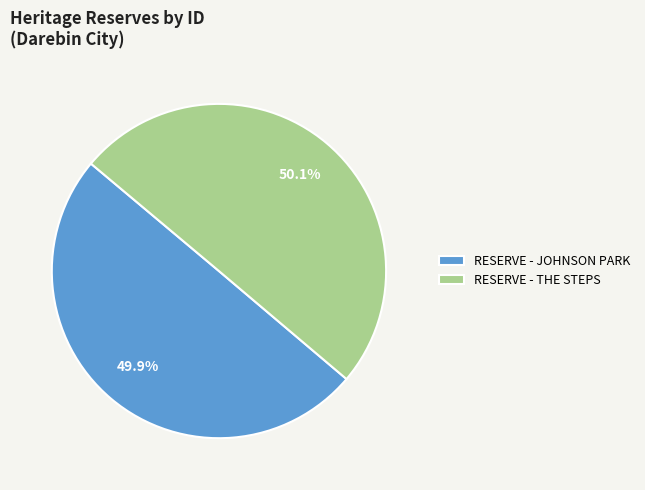

How many slices are in this pie chart?

2